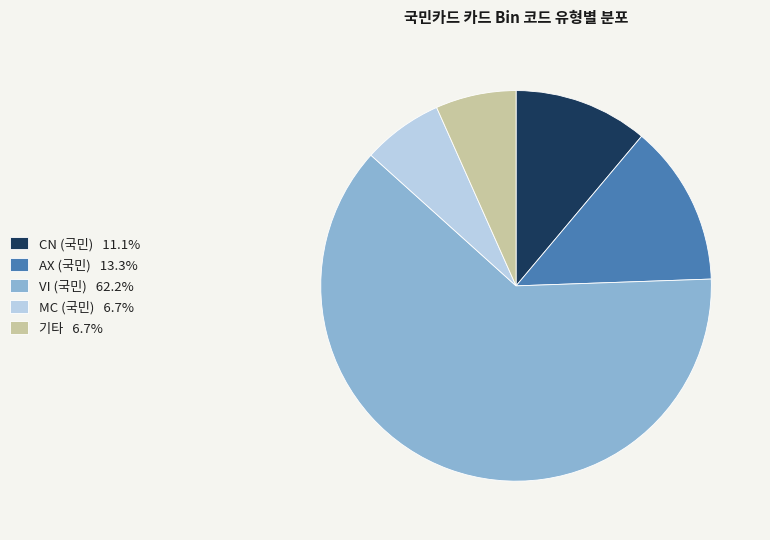

Does any single category account for the majority?

Yes